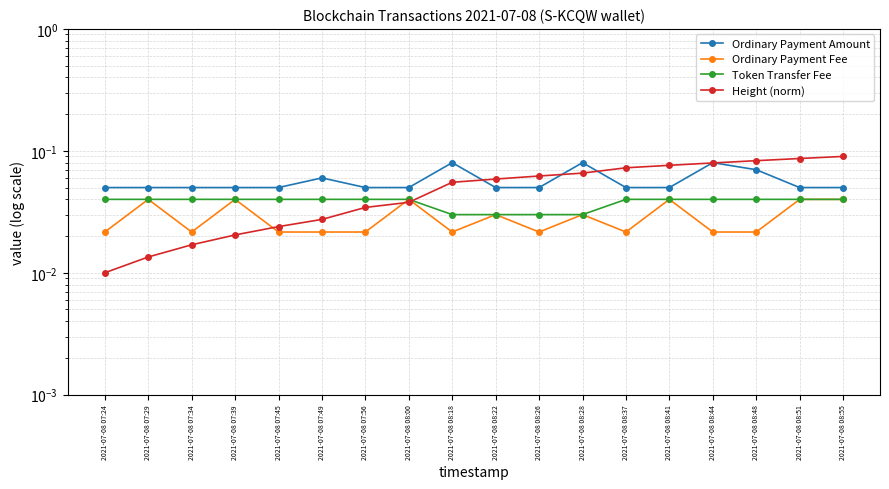

How many series are shown in this chart?

4